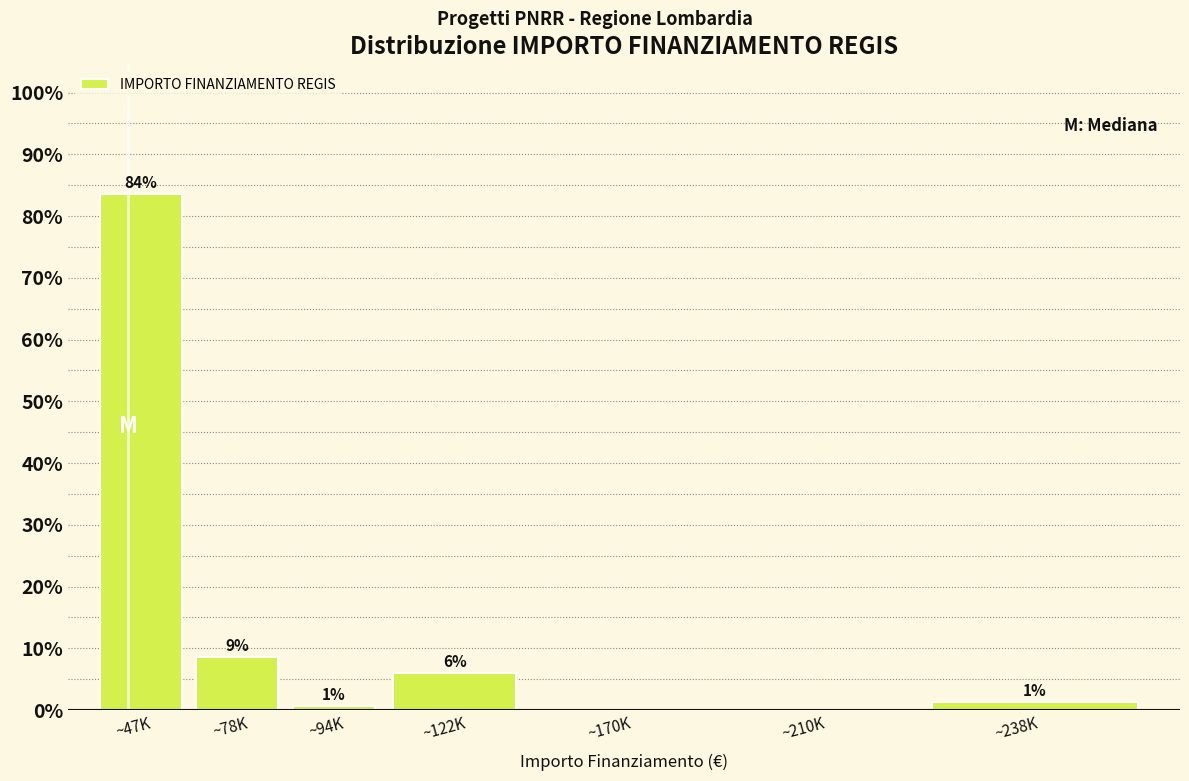

Are the bars horizontal?

No